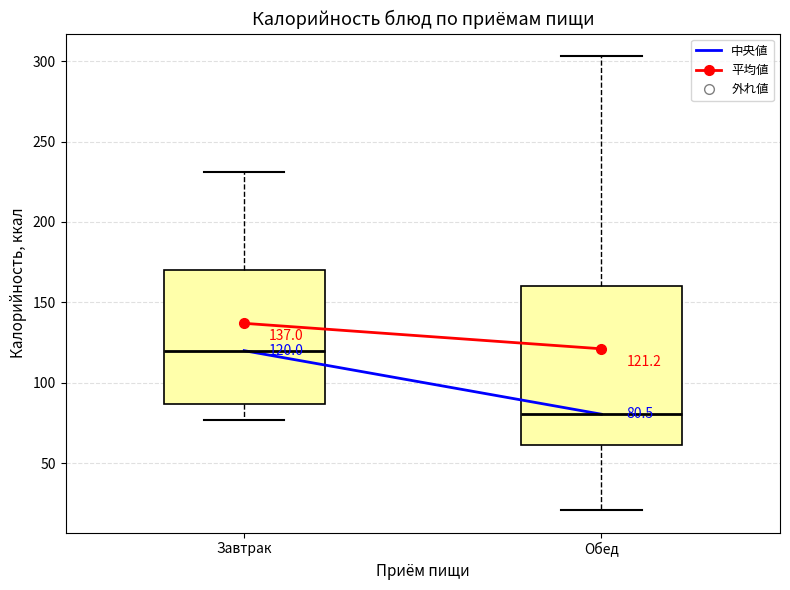

Which box's median line is the lowest?

Обед